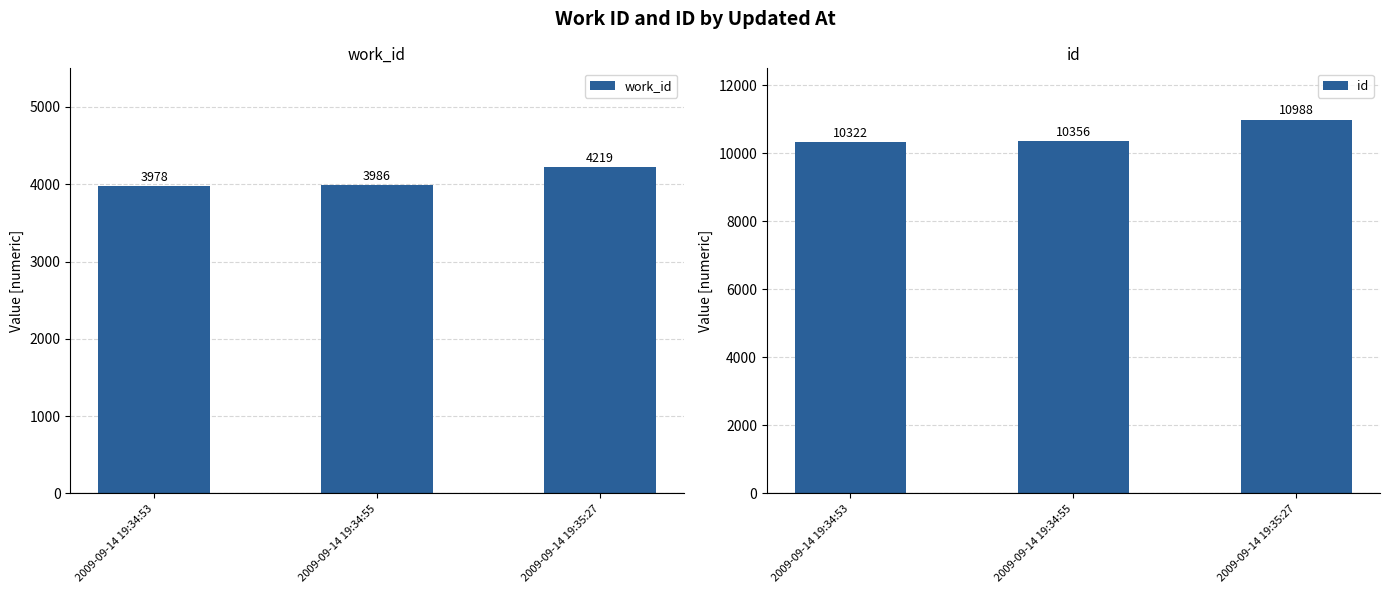

Reading left to right, list all the values displayed in this chart.

work_id: 3978	3986	4219
id: 10322	10356	10988